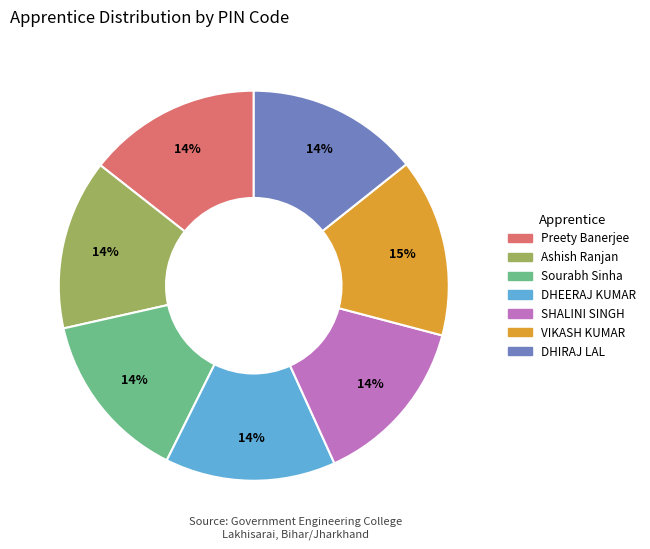

Count the number of slices in the pie.

7